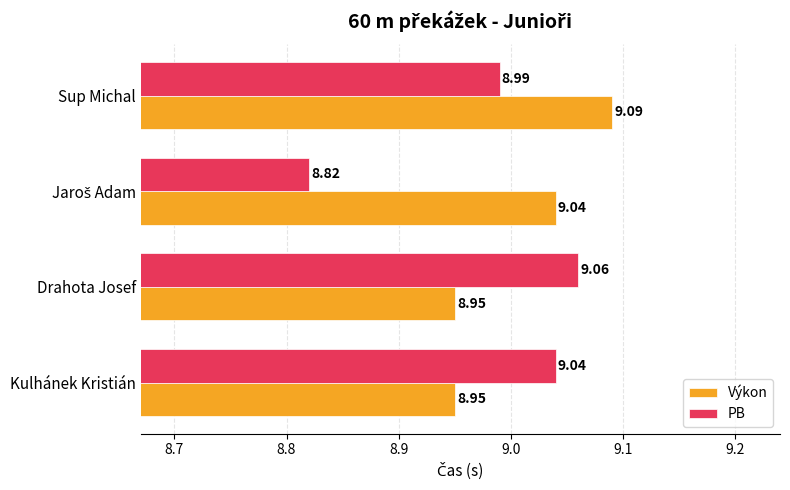

List the series in order of their peak value, highest first.

Výkon, PB